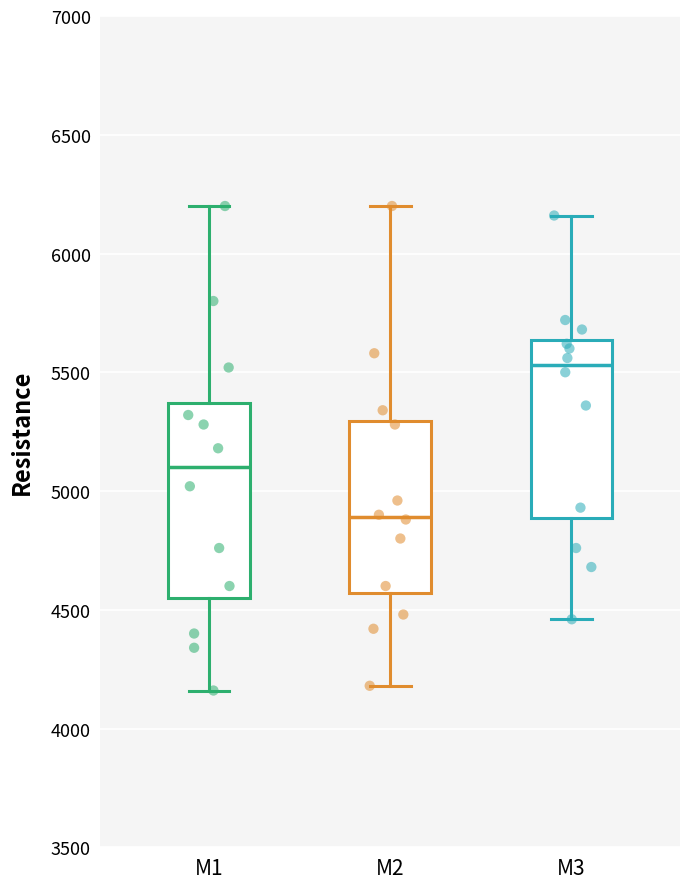

Reading left to right, read every box against the y-axis: the position of its median line, the range the box covers, and the ends of its whiskers. The values are not printed on the chart, so give them approximately, as read against the axis.

M1: median 5100, box 4550 to 5350, whiskers 4150 to 6200
M2: median 4900, box 4550 to 5300, whiskers 4200 to 6200
M3: median 5550, box 4900 to 5650, whiskers 4450 to 6150